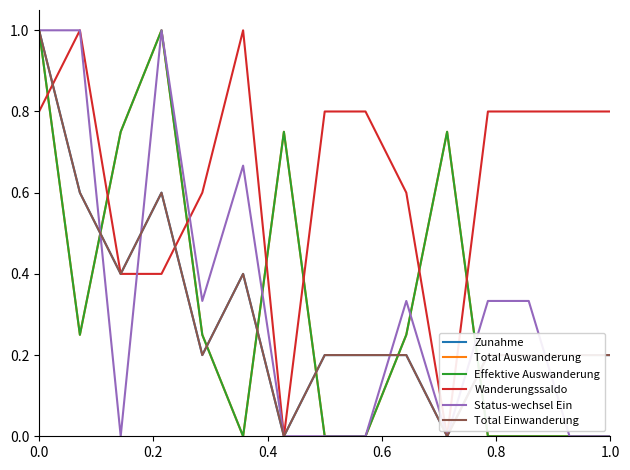

Reading left to right, transcribe all the data shown in this chart.

Zunahme: 1.0	0.6	0.4	0.6	0.2	0.4	0.0	0.2	0.2	0.2	0.0	0.2	0.2	0.2	0.2
Total Auswanderung: 1.0	0.2	0.8	1.0	0.2	0.0	0.8	0.0	0.0	0.2	0.8	0.0	0.0	0.0	0.0
Effektive Auswanderung: 1.0	0.2	0.8	1.0	0.2	0.0	0.8	0.0	0.0	0.2	0.8	0.0	0.0	0.0	0.0
Wanderungssaldo: 0.8	1.0	0.4	0.4	0.6	1.0	0.0	0.8	0.8	0.6	0.0	0.8	0.8	0.8	0.8
Status-wechsel Ein: 1.0	1.0	0.0	1.0	0.3	0.7	0.0	0.0	0.0	0.3	0.0	0.3	0.3	0.0	0.0
Total Einwanderung: 1.0	0.6	0.4	0.6	0.2	0.4	0.0	0.2	0.2	0.2	0.0	0.2	0.2	0.2	0.2